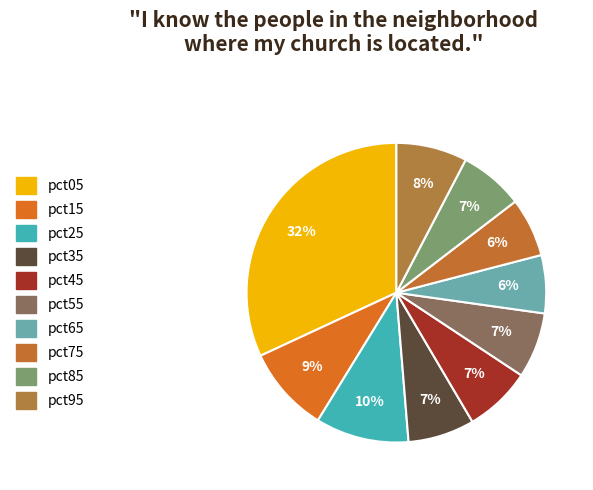

To the nearest percent, what is the difference between the largest and smallest slice percentages?

26%